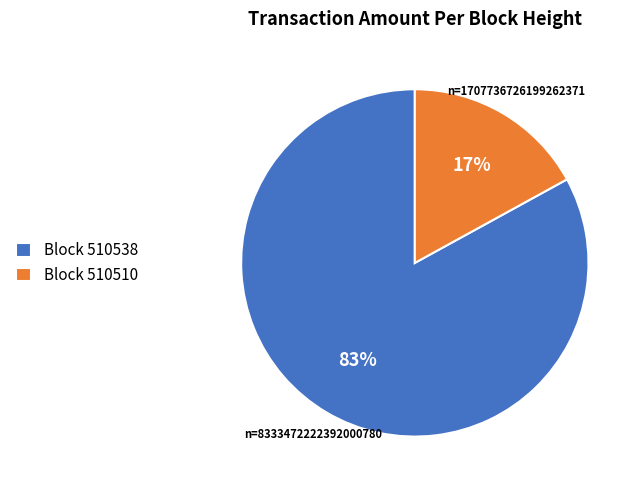

Between Block 510538 and Block 510510, which is larger?

Block 510538